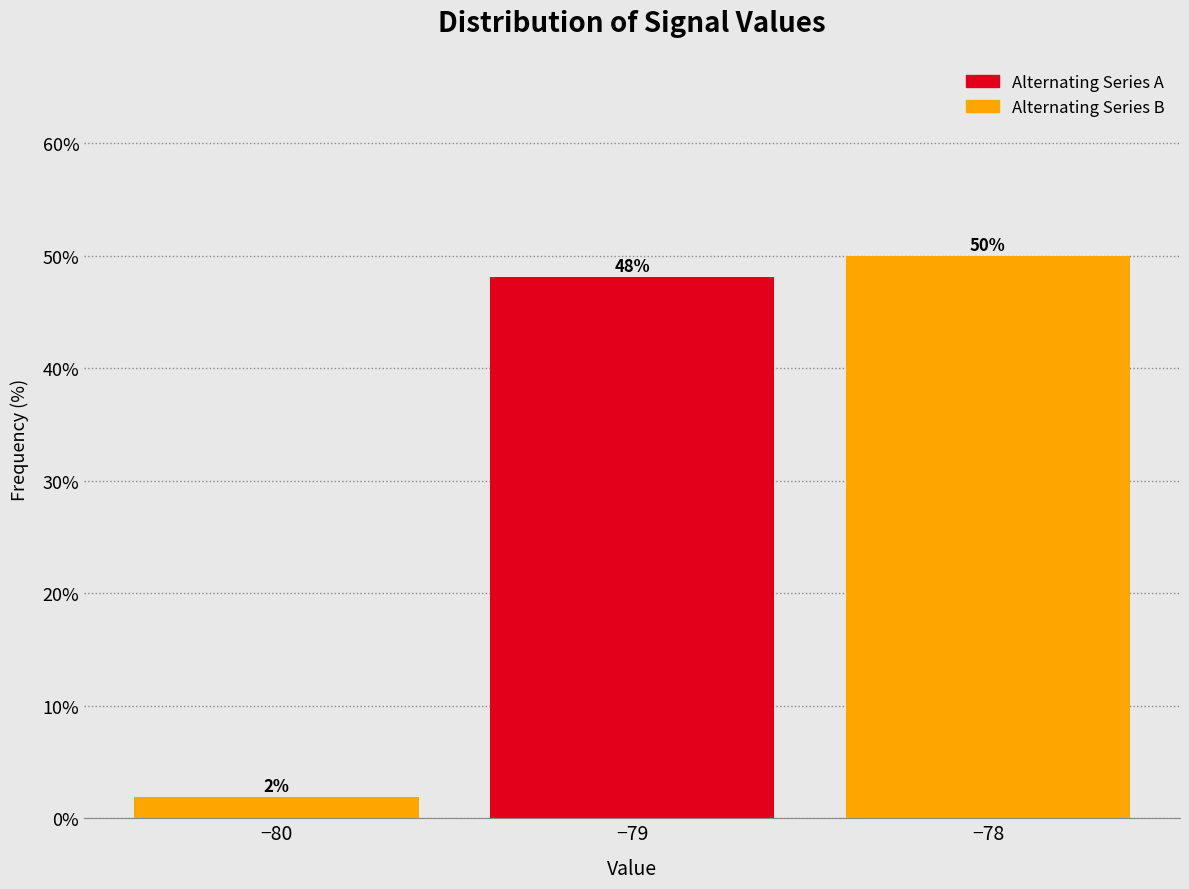

Between −79 and −80, which is larger?

−79